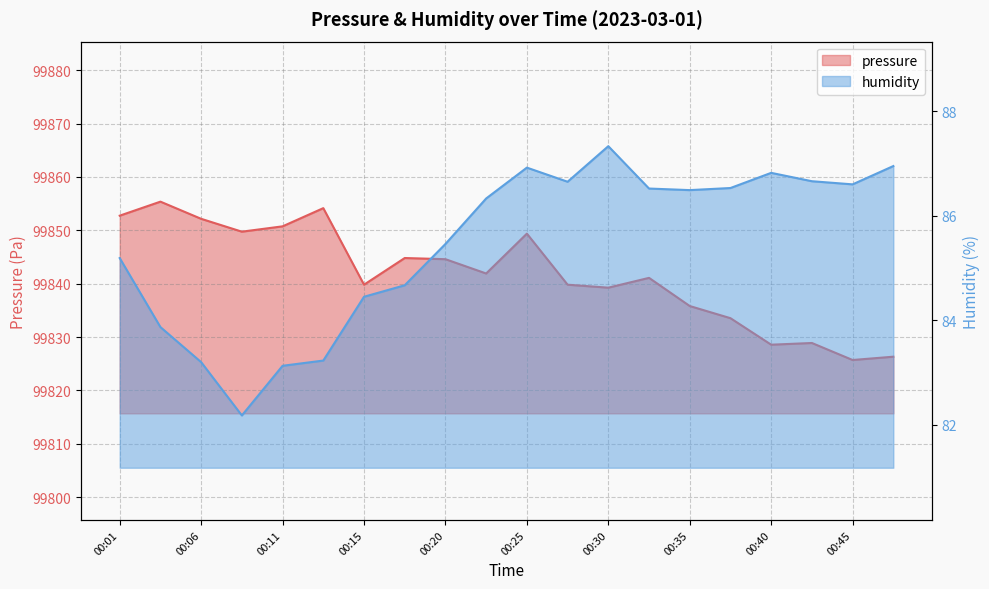

At which category does the chart reach its minimum across all series?

00:08